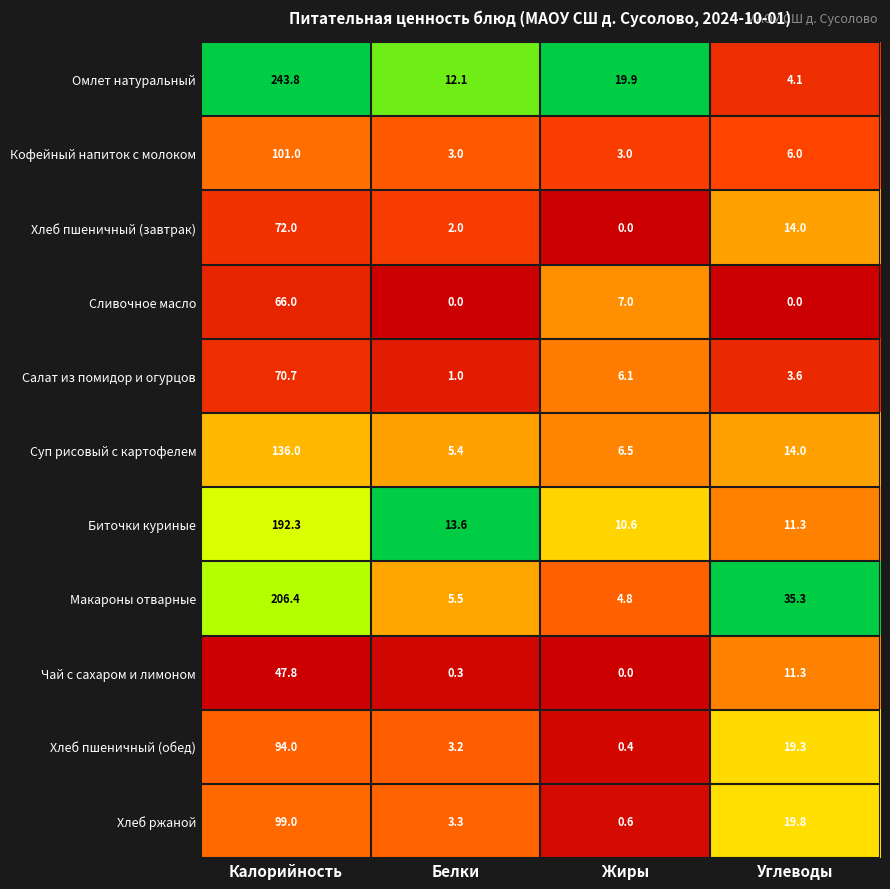

Which series has the largest range (max minus min)?

Омлет натуральный